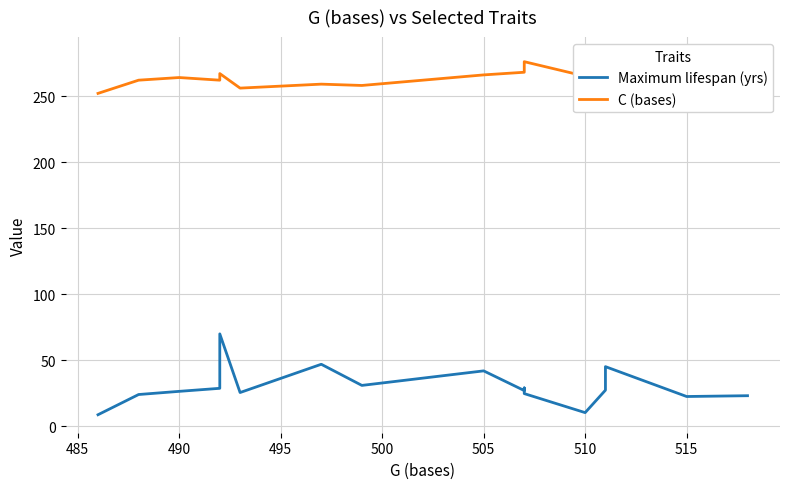

What is the difference between the maximum and second lowest values in the C (bases) series?

25.0